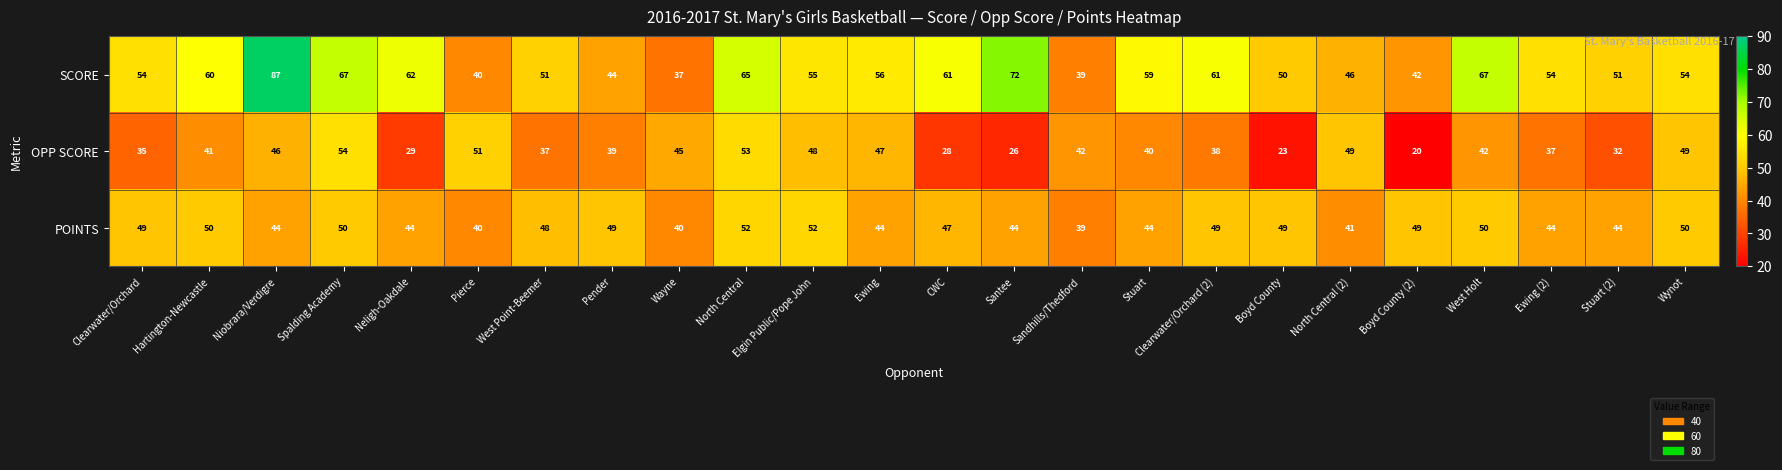

At which label is SCORE closest to 62?

Neligh-Oakdale